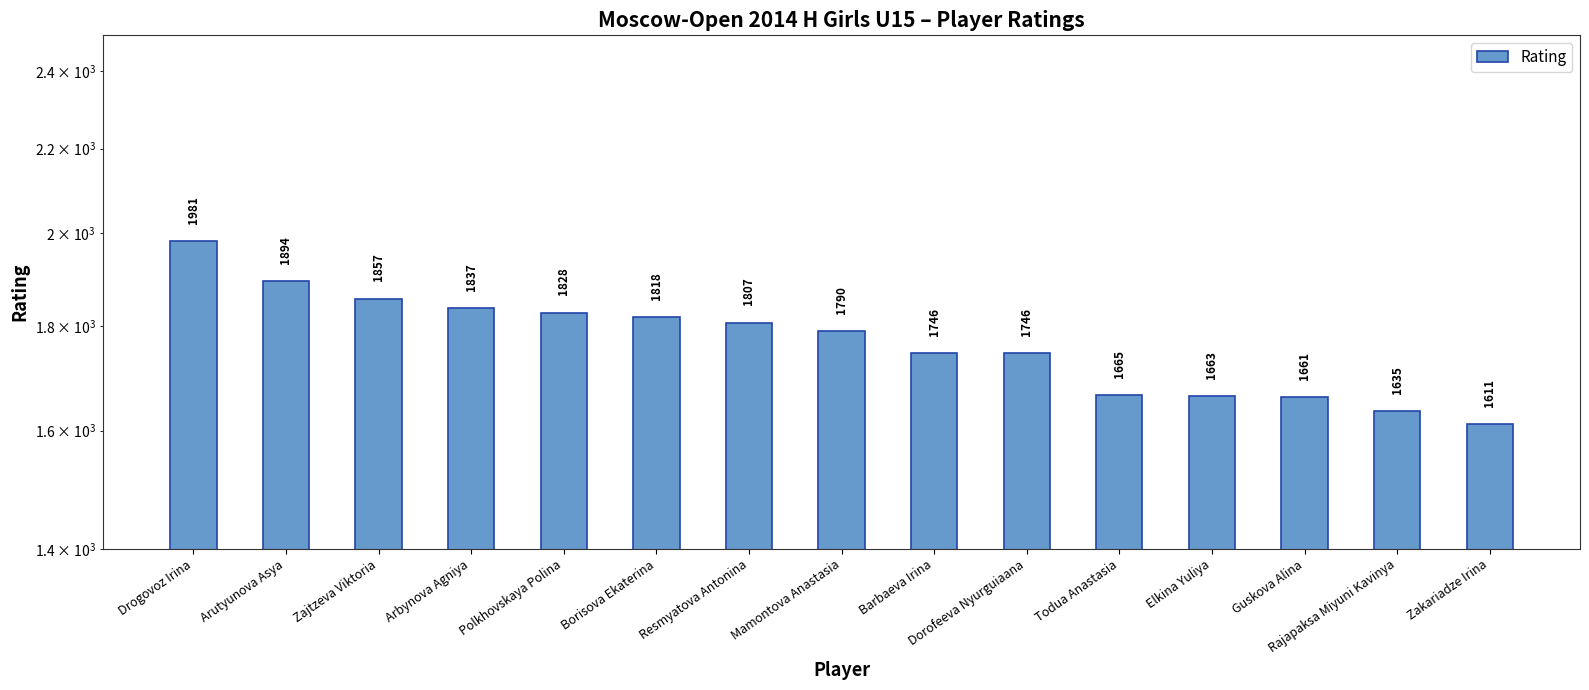

The chart shows a value of 1611 at Zakariadze Irina. True or false?

True